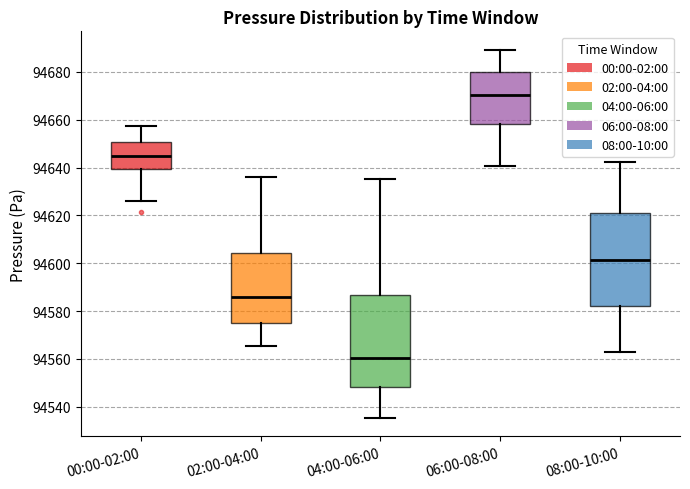

Where does the median line of the box for 02:00-04:00 sit on the y-axis? The values are not printed on the chart, so give them approximately, as read against the axis.

94586